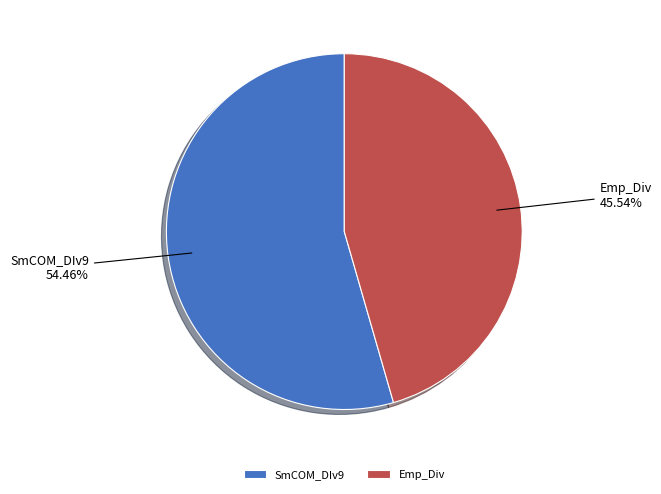

Approximately how many times larger is the value at Emp_Div compared to SmCOM_DIv9?

0.8